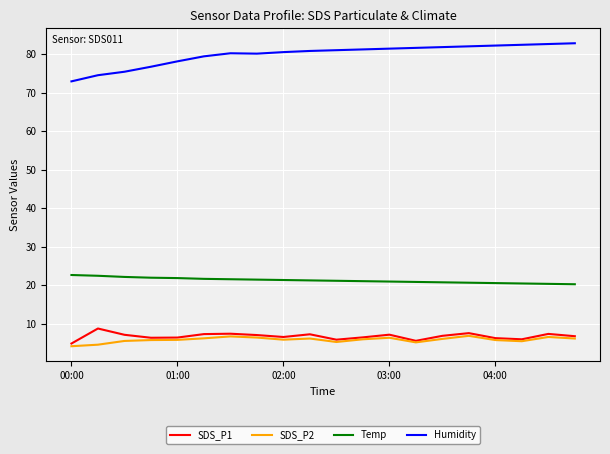

Which series has the largest range (max minus min)?

Humidity